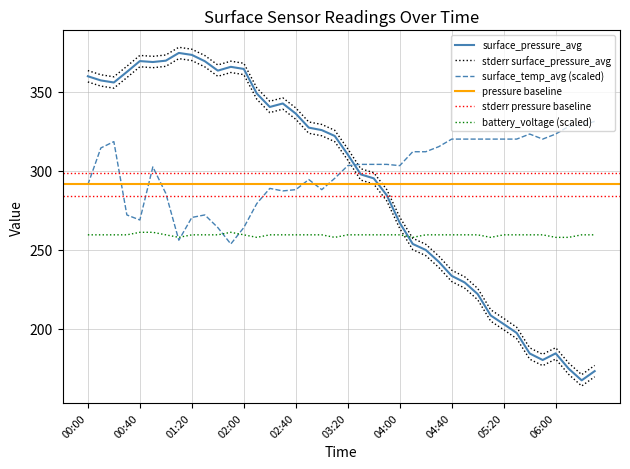

True or false: battery_voltage has a value of 257.8 at 19.

True